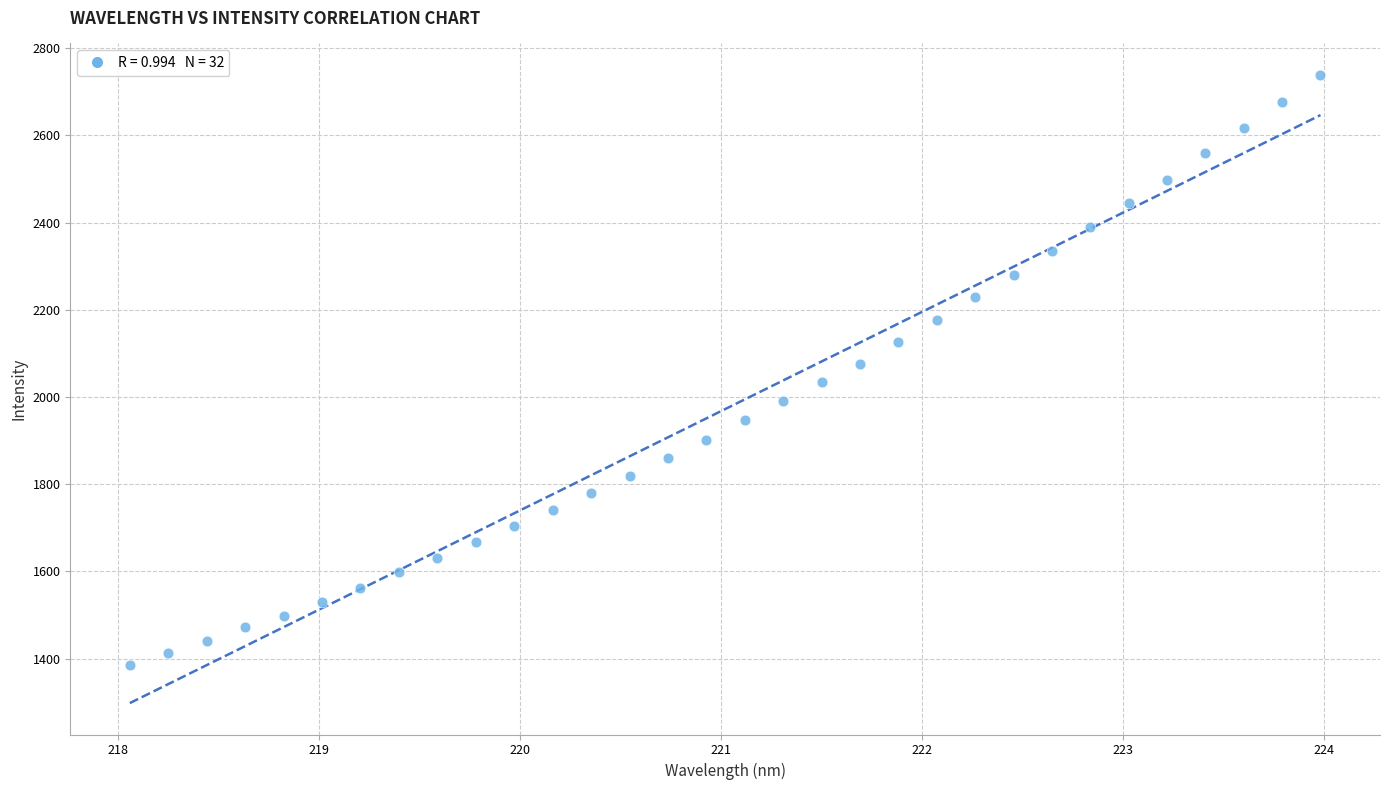

What is the range of X values (max minus min)?

5.9